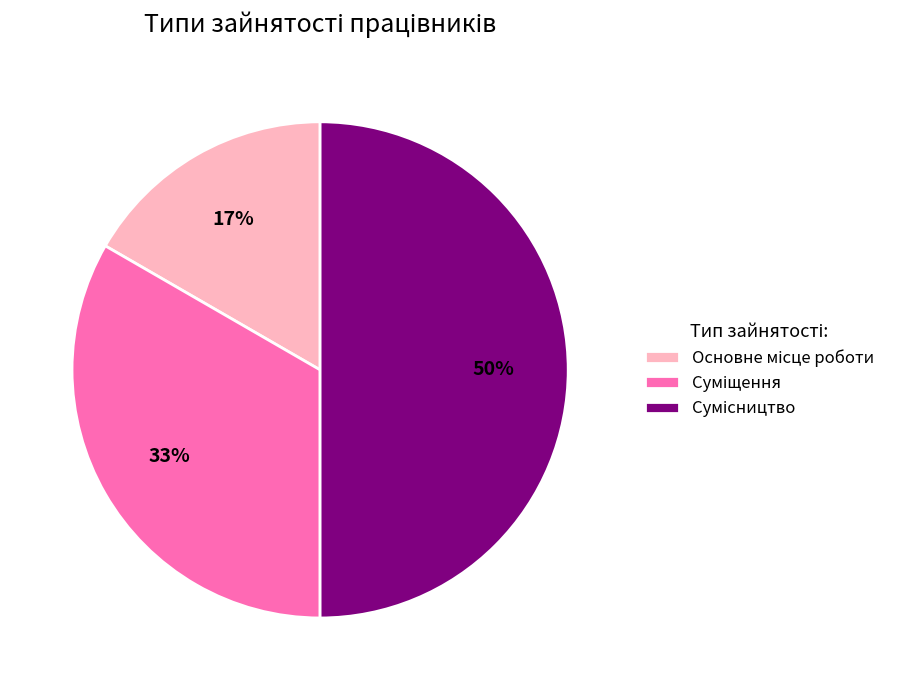

To the nearest percent, what is the difference between the largest and smallest slice percentages?

33%